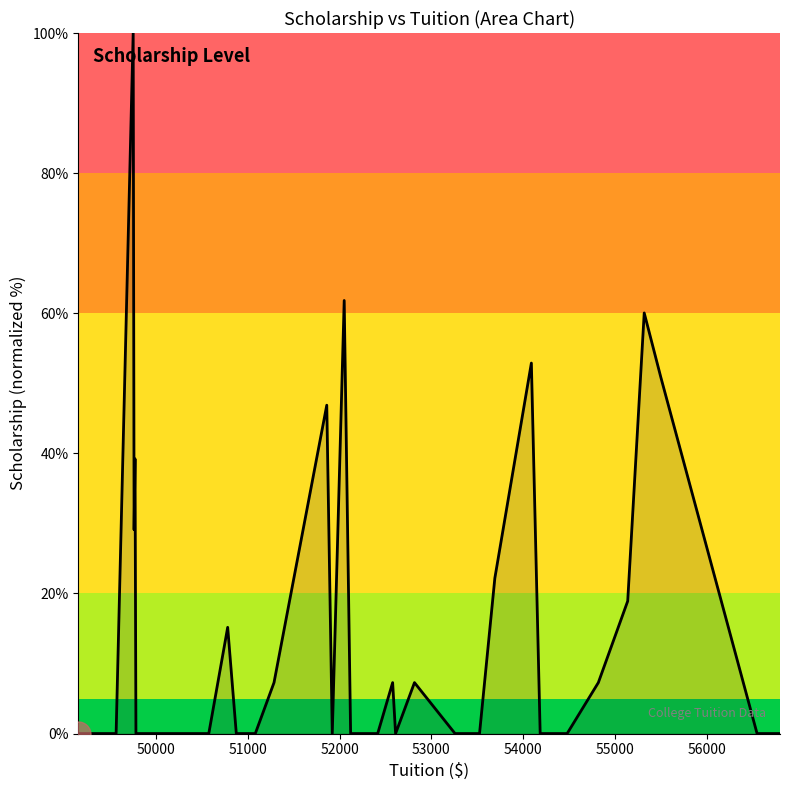

What is the difference between the maximum and minimum values?

100.0